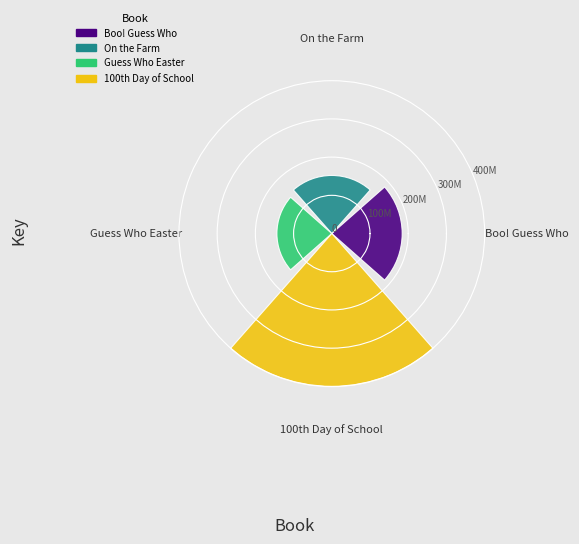

How many bars are there in total?

4